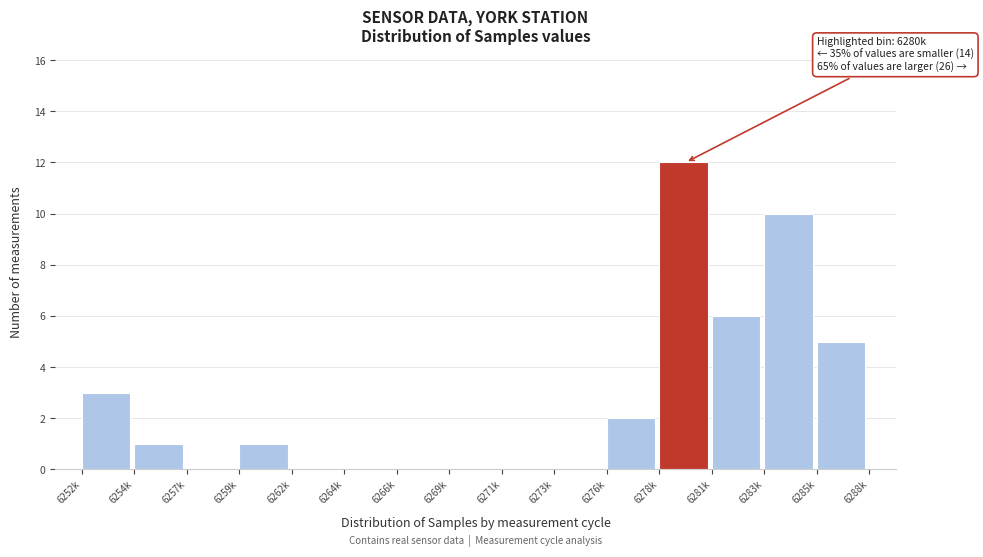

Reading left to right, extract all data points from this chart.

6252k=3	6254k=1	6257k=0	6259k=1	6262k=0	6264k=0	6266k=0	6269k=0	6271k=0	6273k=0	6276k=2	6278k=12	6281k=6	6283k=10	6285k=5